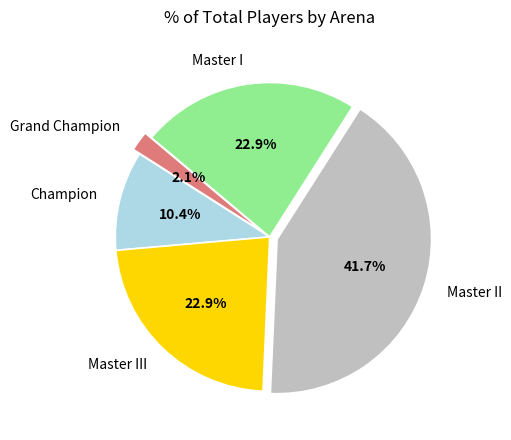

To the nearest percent, what portion does Grand Champion represent?

2%